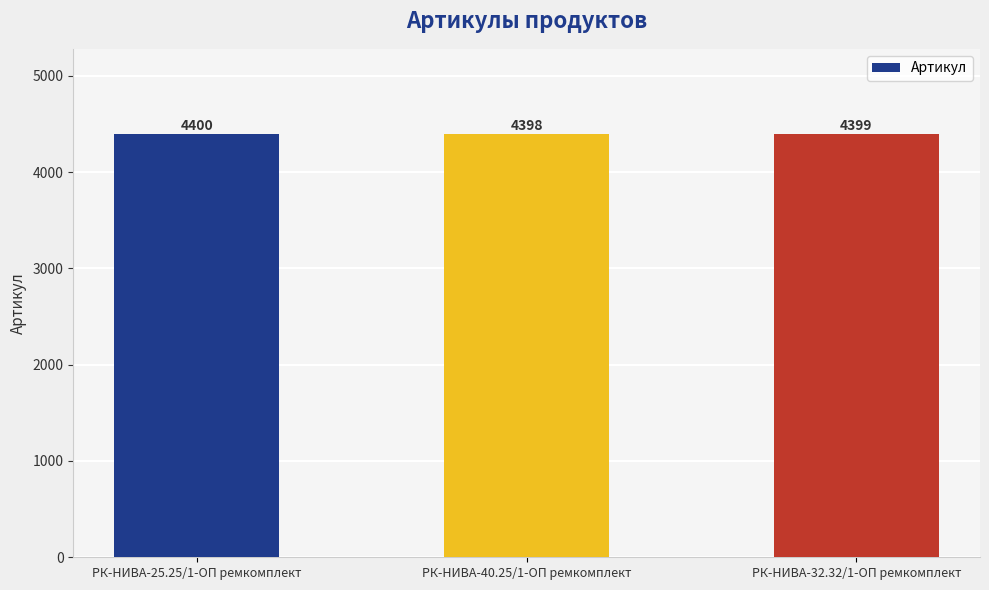

What is the sum of the values at РК-НИВА-40.25/1-ОП ремкомплект and РК-НИВА-25.25/1-ОП ремкомплект?

8798